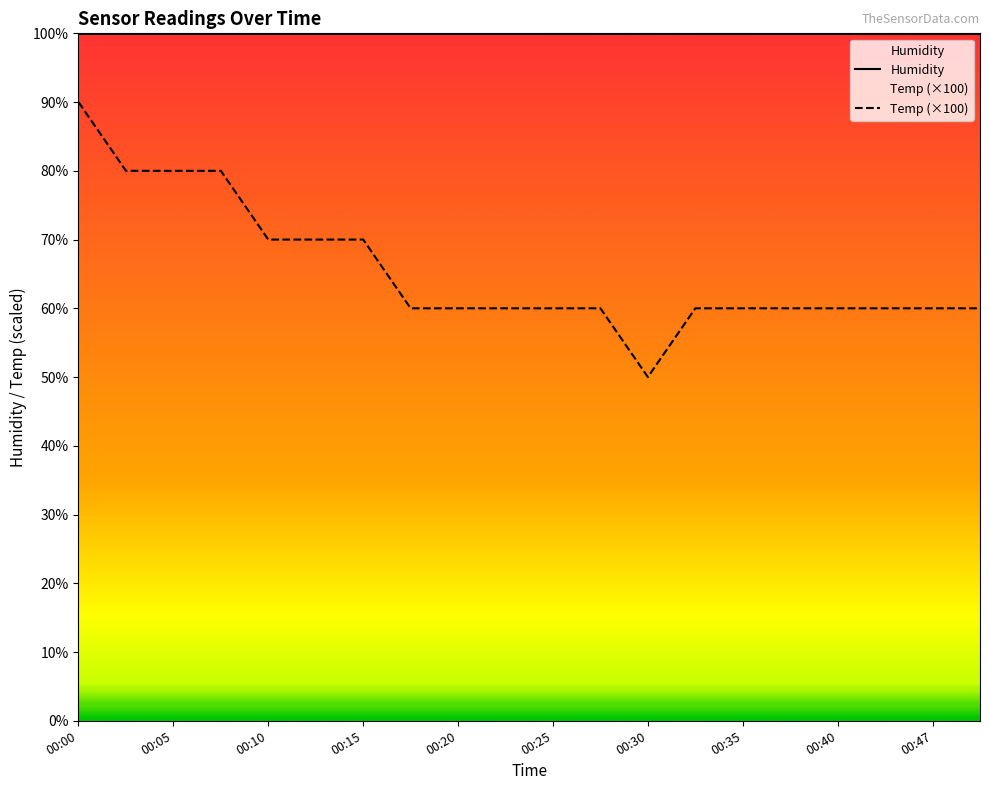

At 17, list the series in order from largest to smallest.

Humidity, Temp (×100)